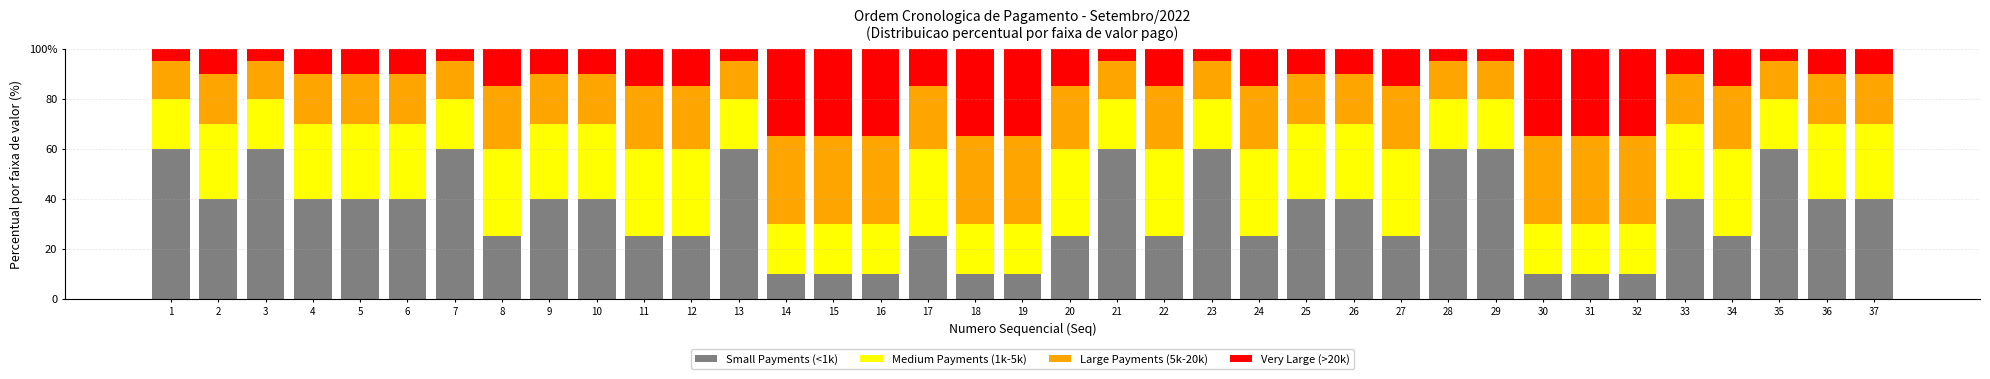

Does the chart contain stacked bars?

Yes